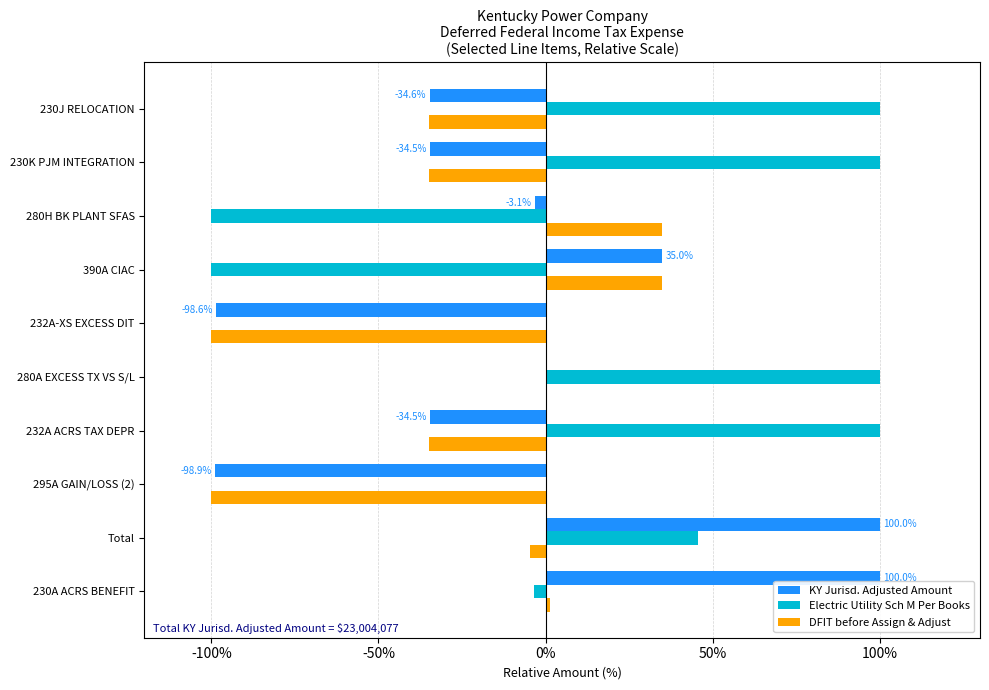

What is the highest value of the KY Jurisd. Adjusted Amount series?

100.0